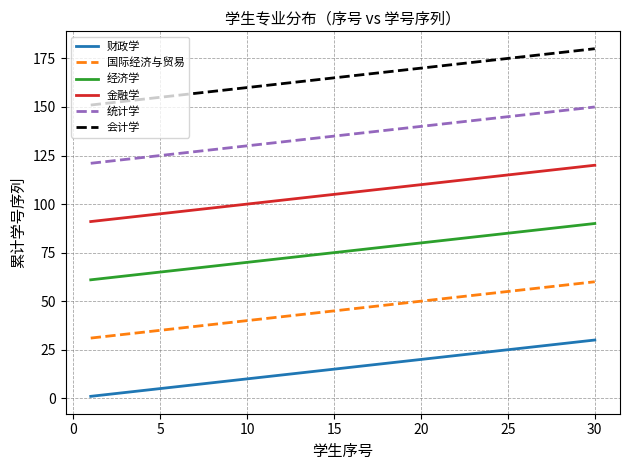

Which series has the largest total across all categories?

会计学